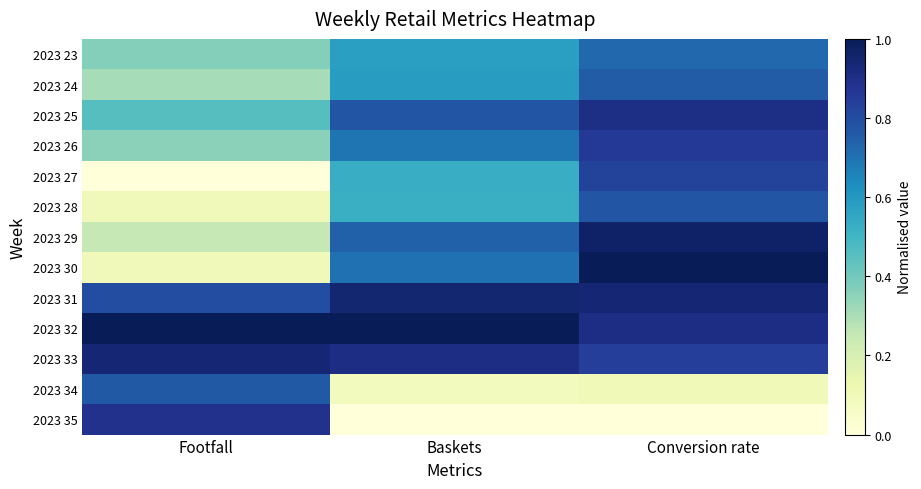

Rank the series at Conversion rate from lowest to highest value.

2023 35, 2023 34, 2023 23, 2023 24, 2023 28, 2023 27, 2023 33, 2023 26, 2023 25, 2023 32, 2023 31, 2023 29, 2023 30